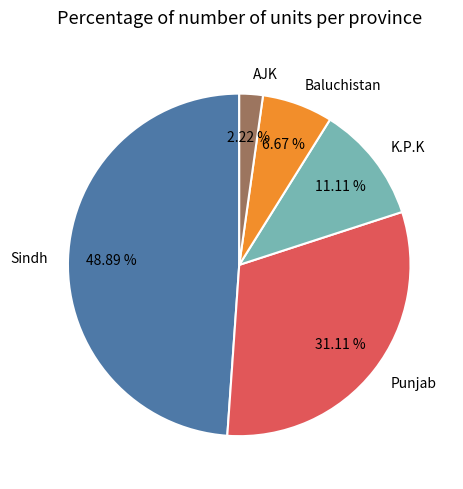

To the nearest percent, what is the combined percentage of K.P.K and Sindh?

60%